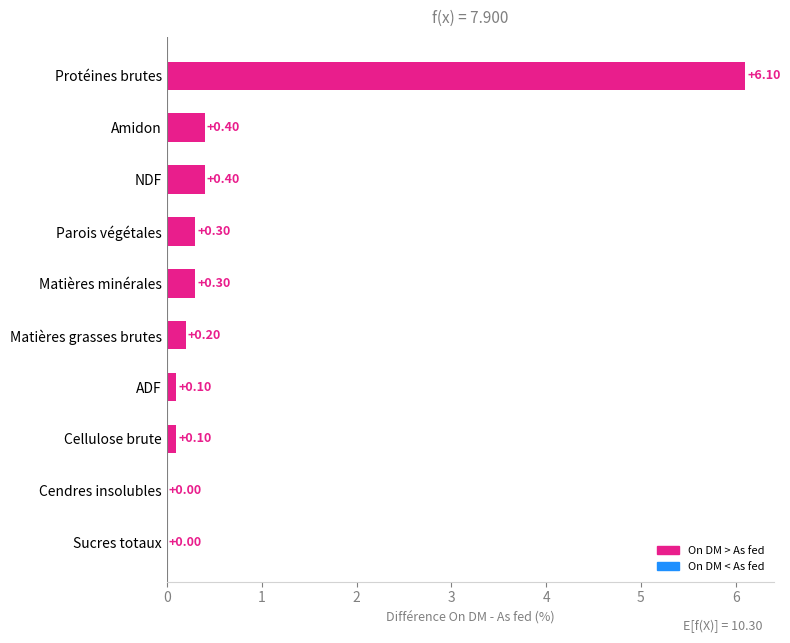

What is the sum of all values?

7.9